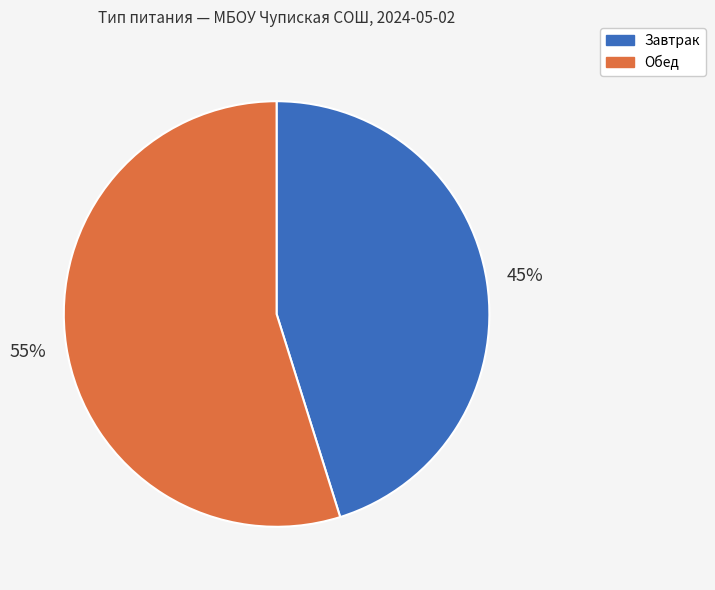

To the nearest percent, what is the difference between the largest and smallest slice percentages?

10%